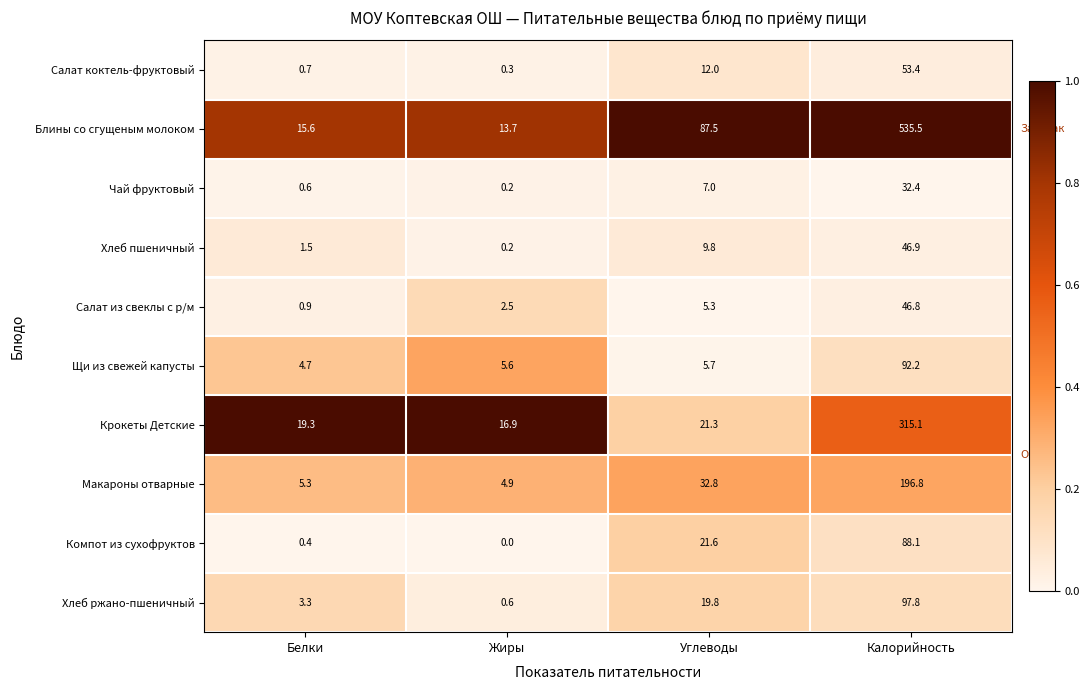

What is the difference between the second highest and second lowest values in the Блины со сгущеным молоком series?

71.9